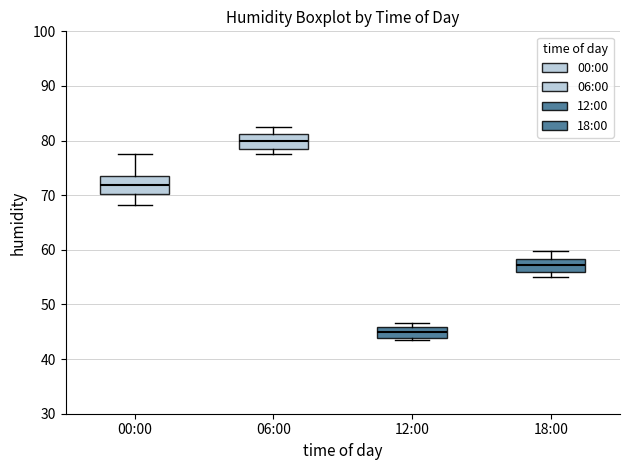

Reading left to right, read every box against the y-axis: the position of its median line, the range the box covers, and the ends of its whiskers. The values are not printed on the chart, so give them approximately, as read against the axis.

00:00: median 72, box 70 to 73, whiskers 68 to 78
06:00: median 80, box 78 to 81, whiskers 78 (just below the box's lower edge) to 82
12:00: median 45, box 44 to 46, whiskers 44 (just below the box's lower edge) to 47
18:00: median 57, box 56 to 58, whiskers 55 to 60